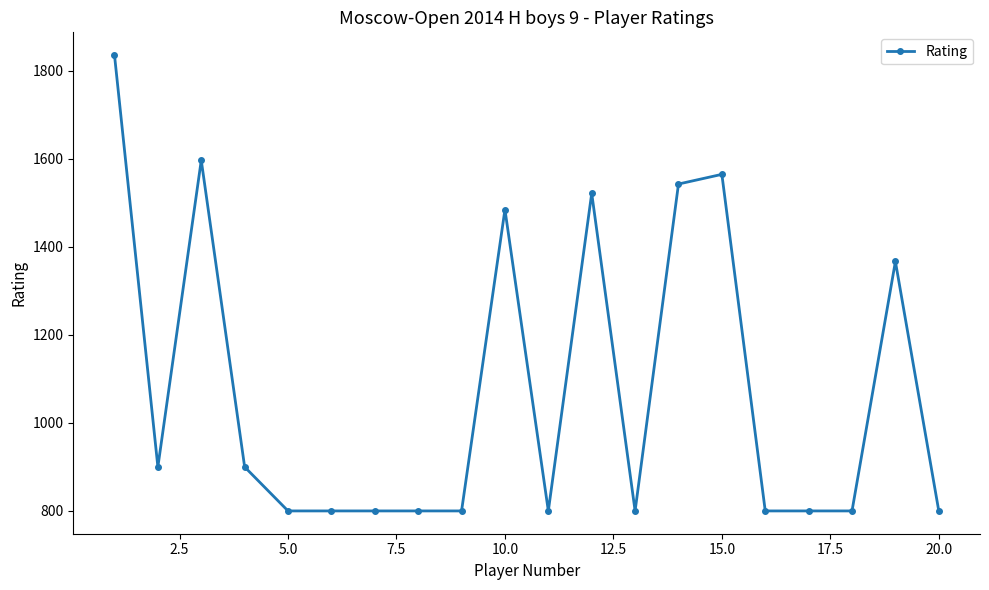

What is the maximum value shown in the chart?

1836